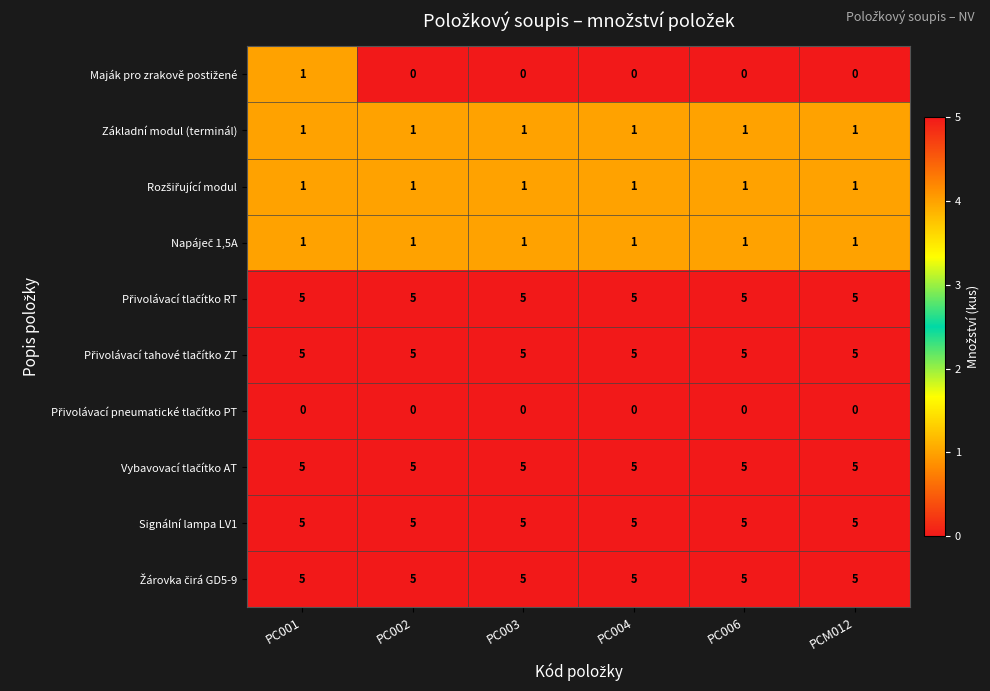

At how many categories does at least one series exceed 0?

6